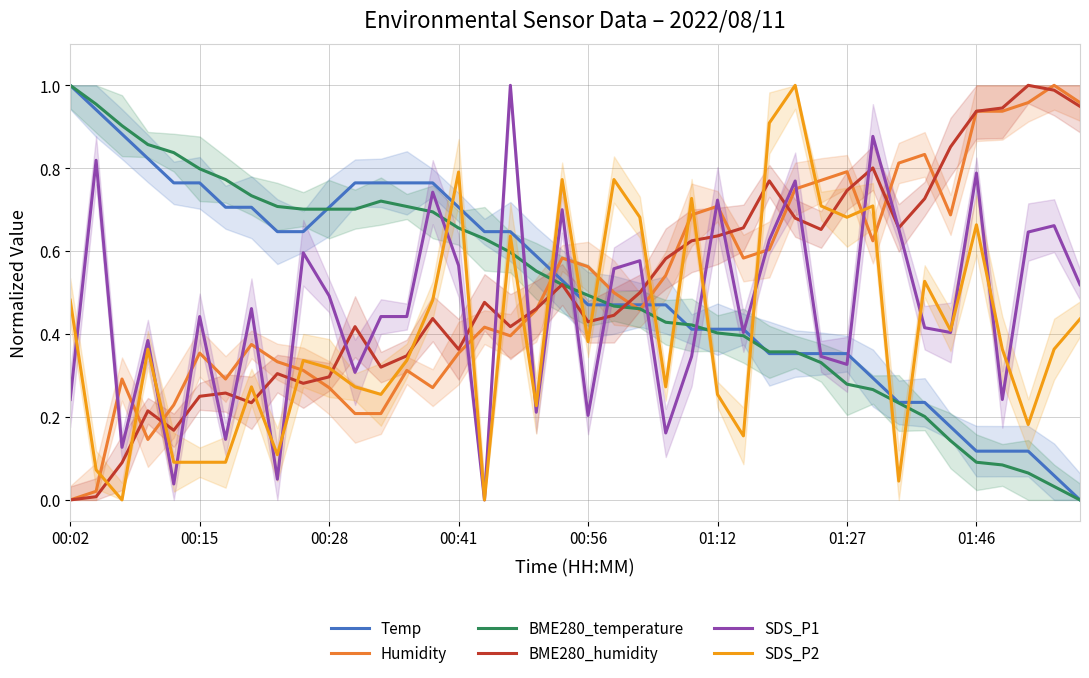

True or false: BME280_temperature has more than 1 points higher than both neighbors.

False